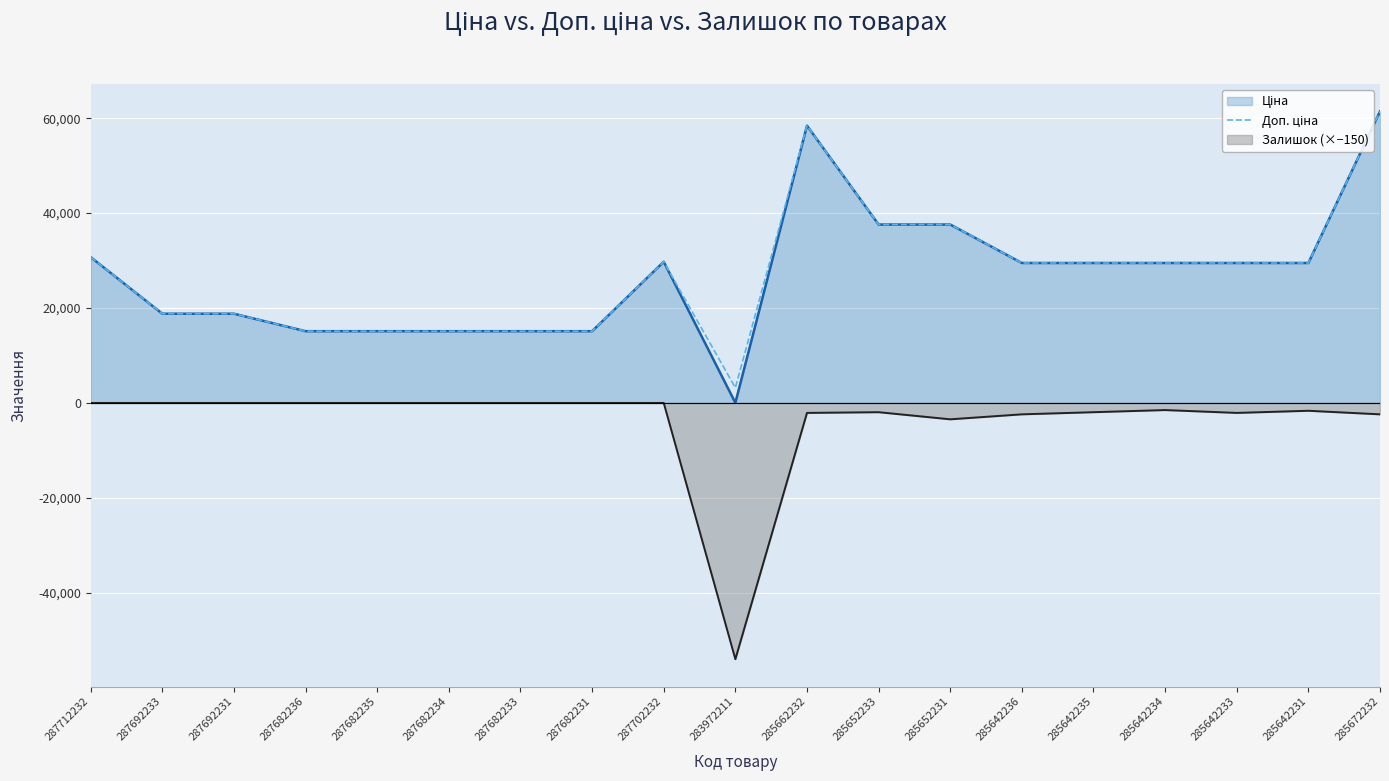

What value does the data have at 287682235?

15120.0